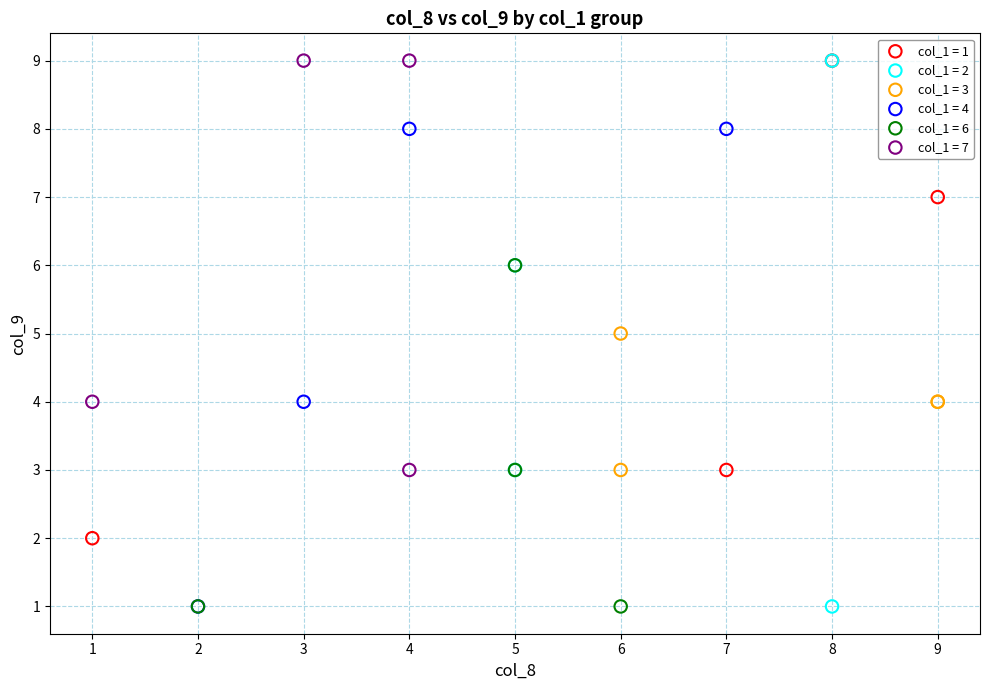

Which series has the largest Y range (max minus min)?

col_1 = 2